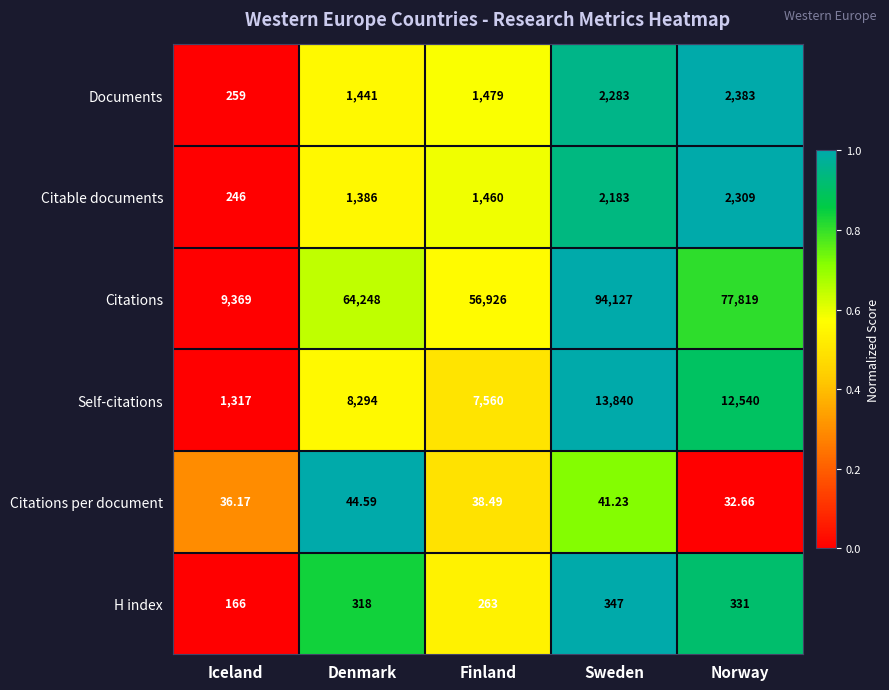

At which label is Citations closest to 51748?

Finland